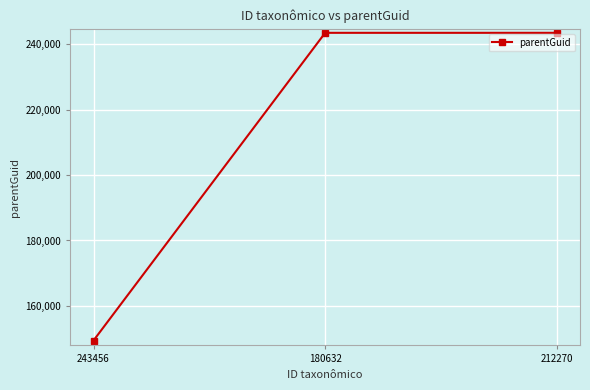

How many series are shown in this chart?

1